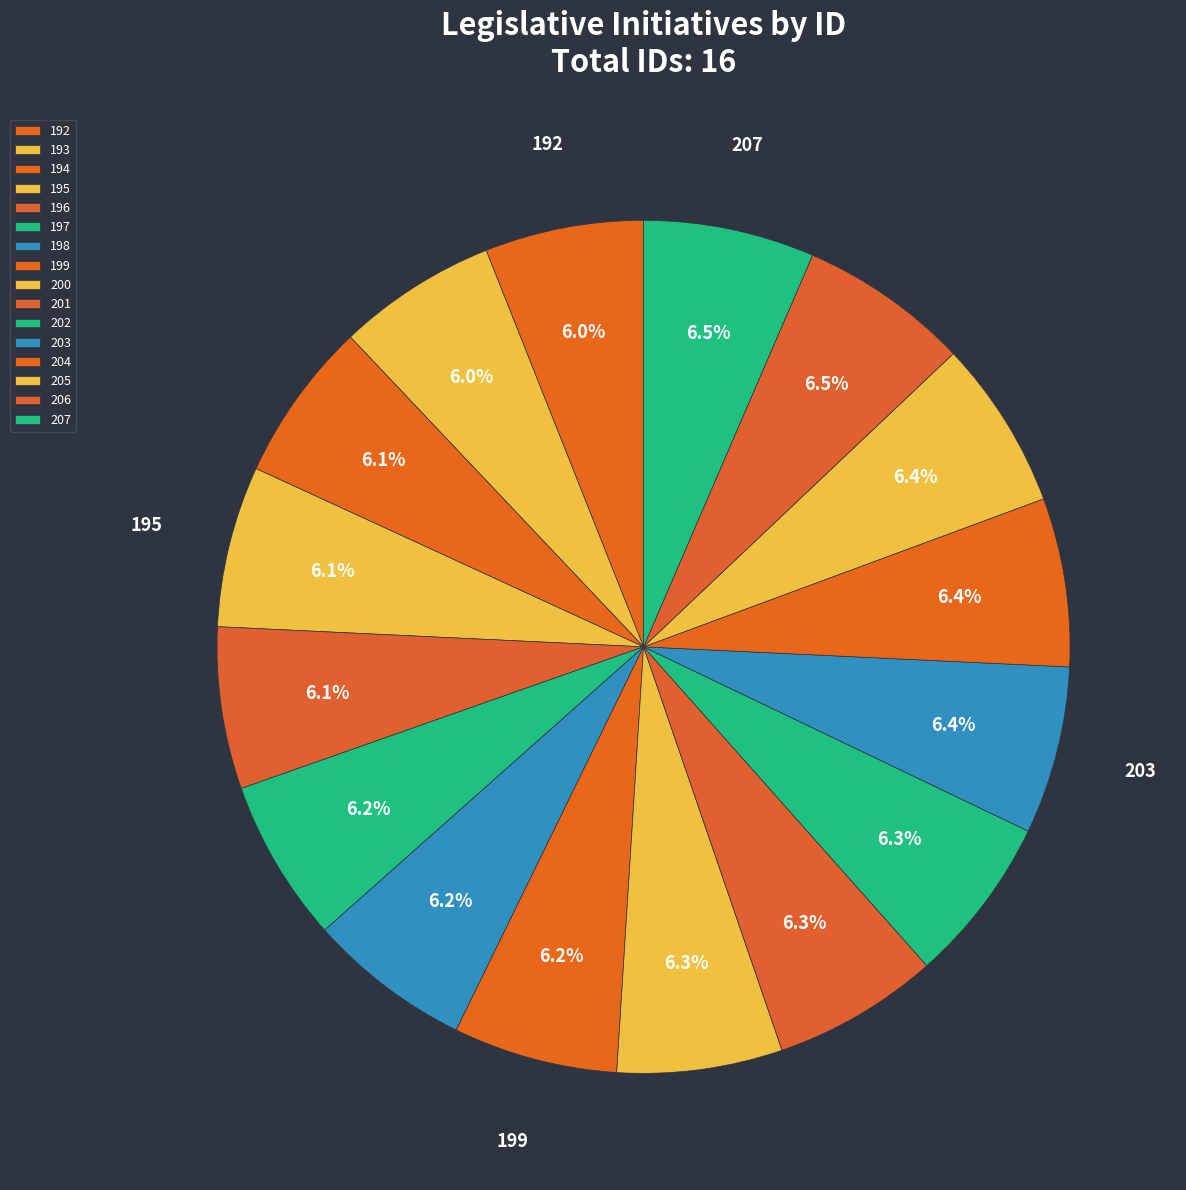

To the nearest percent, what is the combined percentage of 195 and 193?

12%